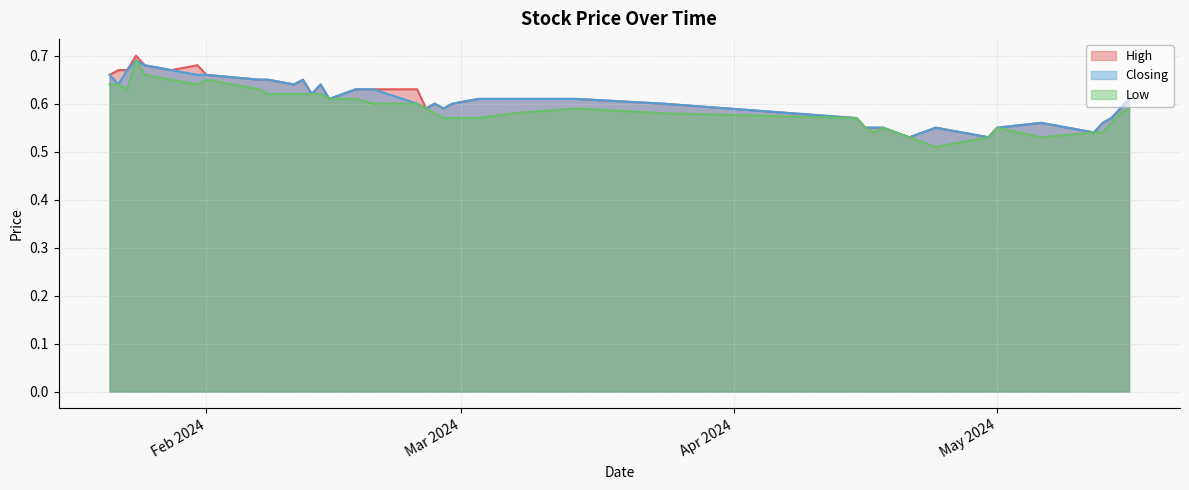

Which category has the highest value across all series?

24/01/2024